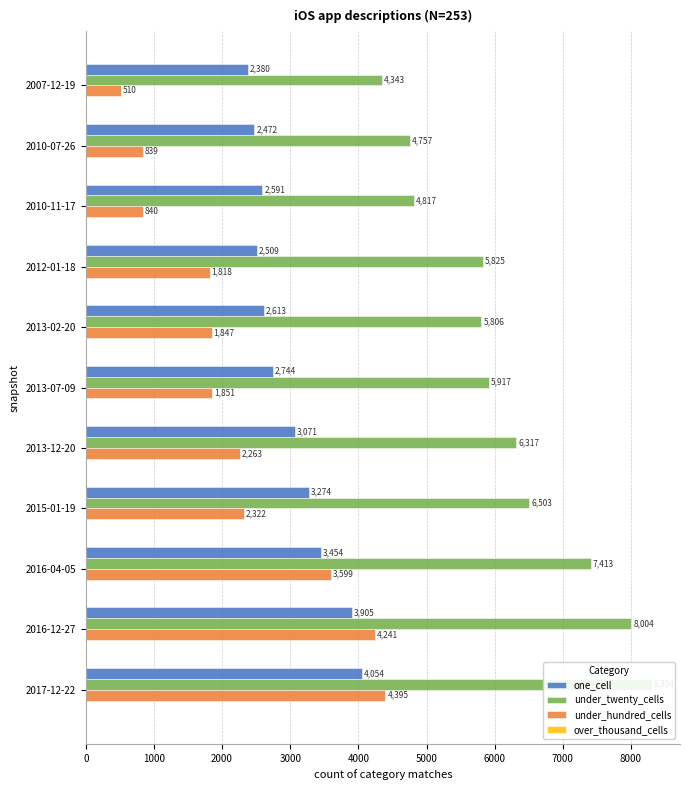

How many data points does each series have?

11